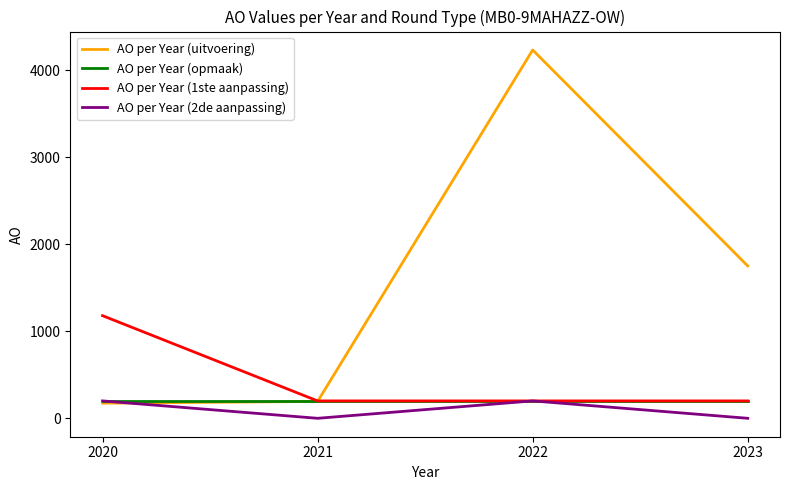

Between 2022 and 2023, which series saw the biggest shift?

AO per Year (uitvoering)